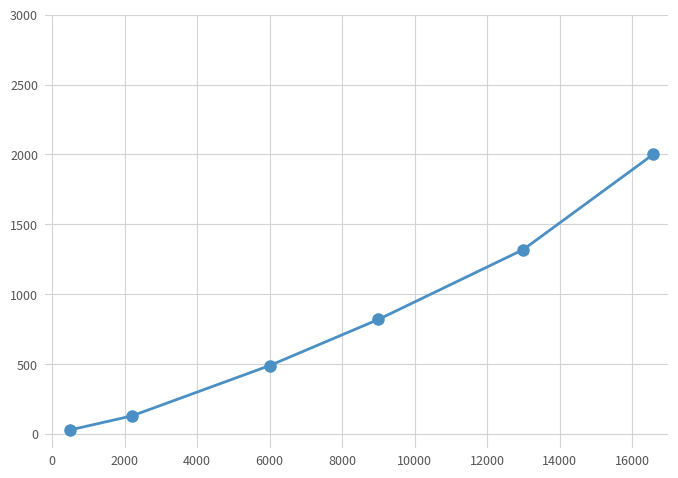

True or false: there are more than 1 points higher than both neighbors.

False